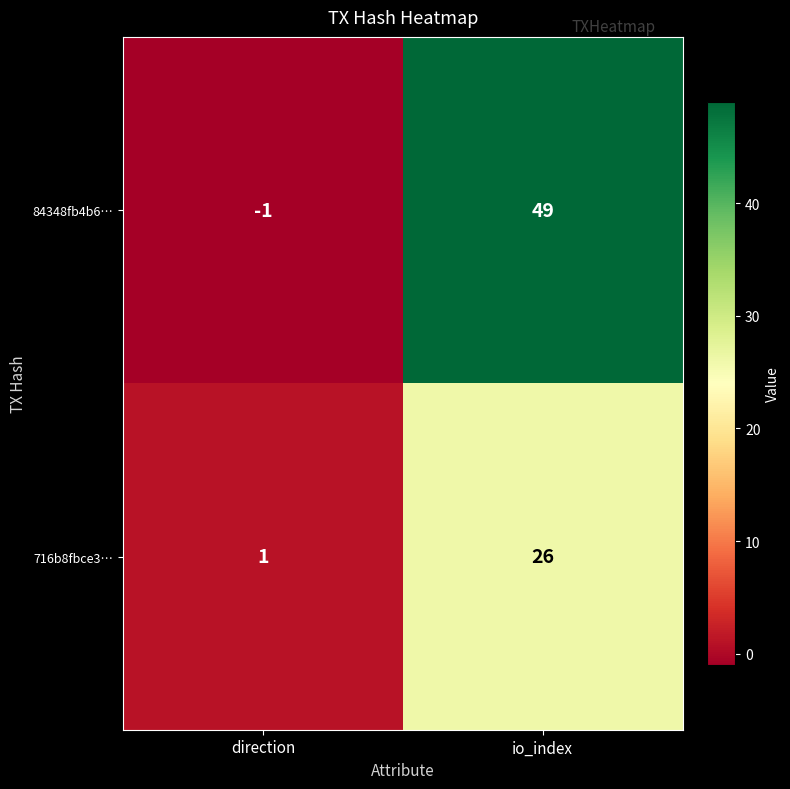

Which series has the widest spread of values?

84348fb4b6…